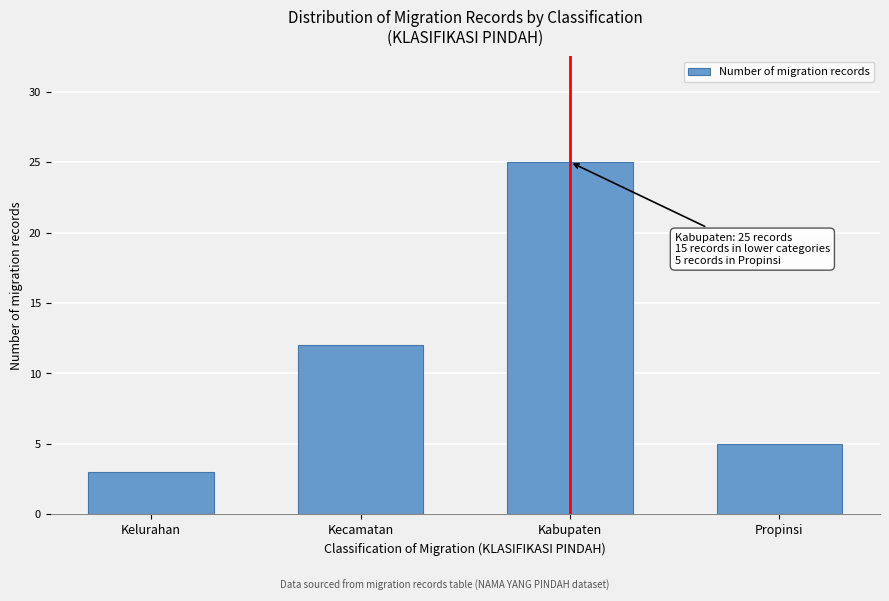

Reading right to left, transcribe all the data shown in this chart.

Propinsi=5	Kabupaten=25	Kecamatan=12	Kelurahan=3